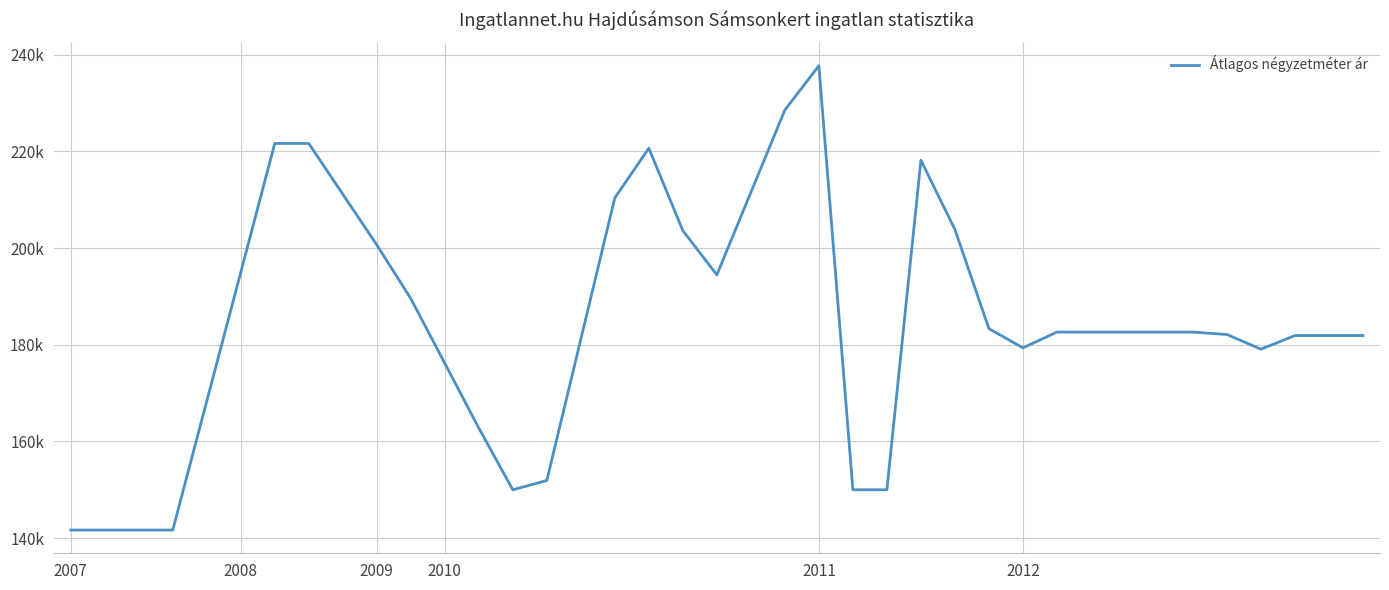

Does the chart have visible grid lines?

Yes